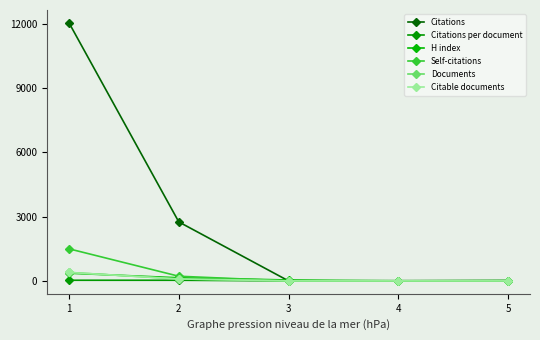

Does the chart display data point markers on the line(s)?

Yes